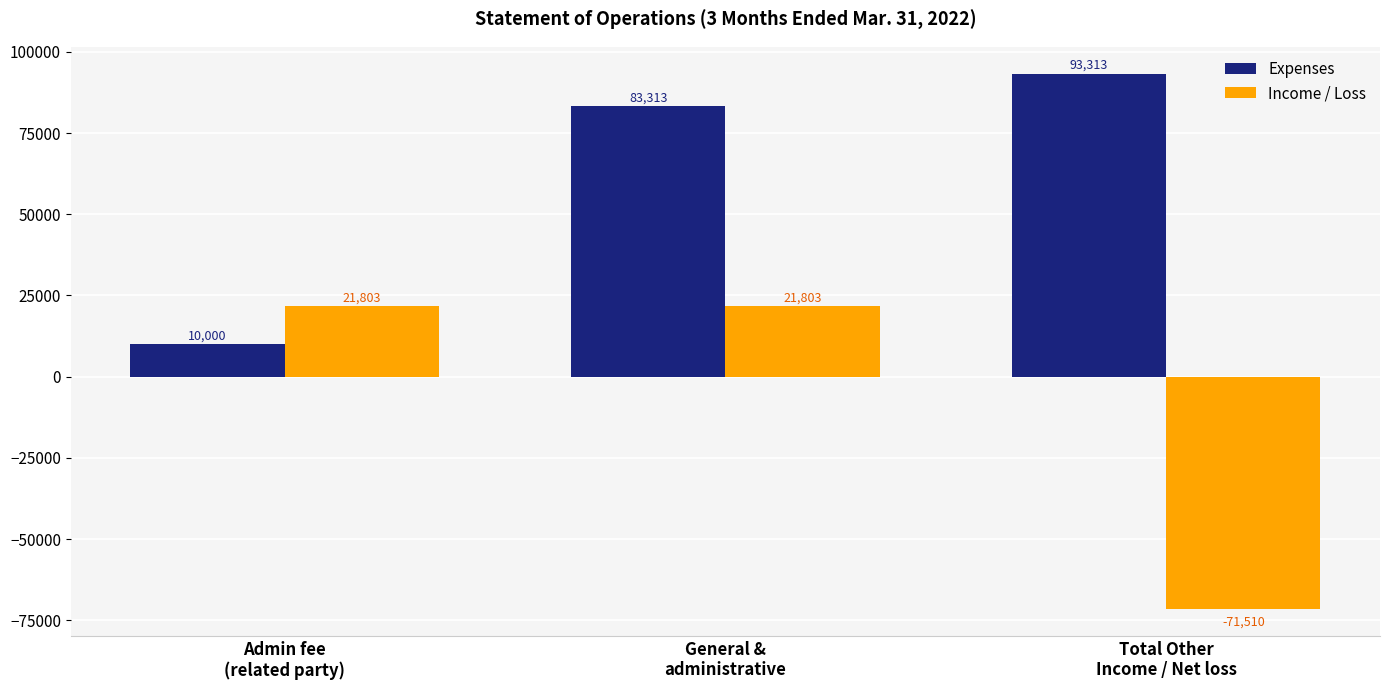

What is the spread (max minus min) of values at Total Other
Income / Net loss?

164823